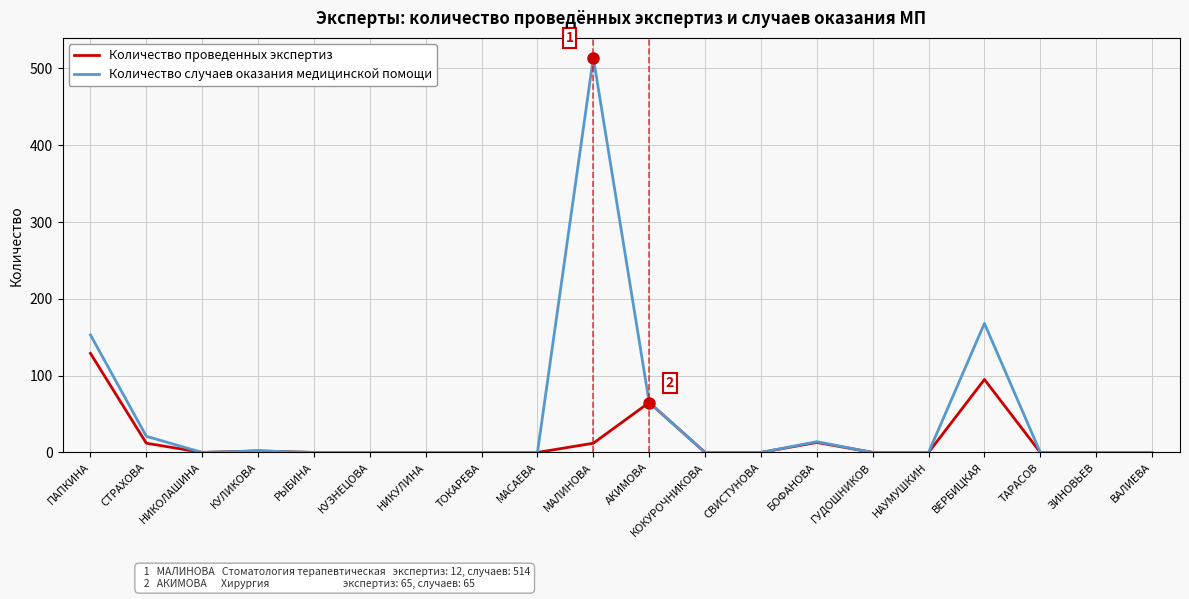

Rank the series by their maximum value, from highest to lowest.

Количество случаев оказания медицинской помощи, Количество проведенных экспертиз